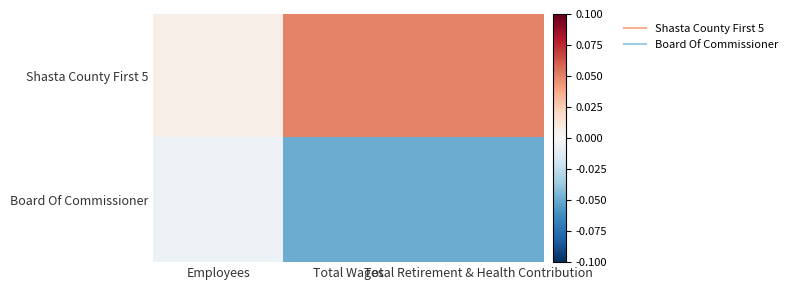

List the series in order of their peak value, highest first.

Shasta County First 5, Board Of Commissioner